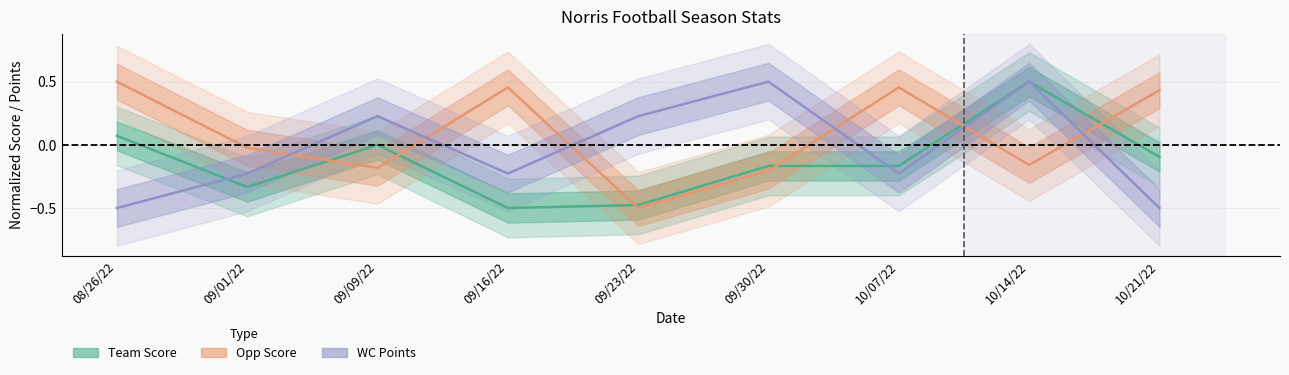

At which label does Team Score reach its minimum?

09/16/22